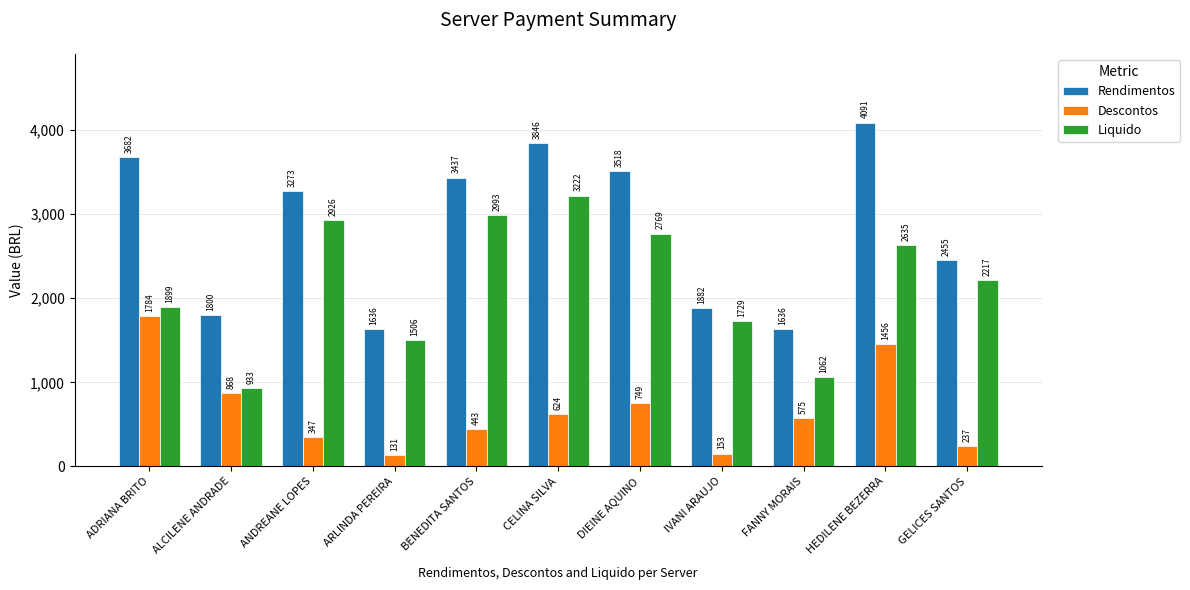

The Rendimentos series shows 3936.2 at GELICES SANTOS. True or false?

False